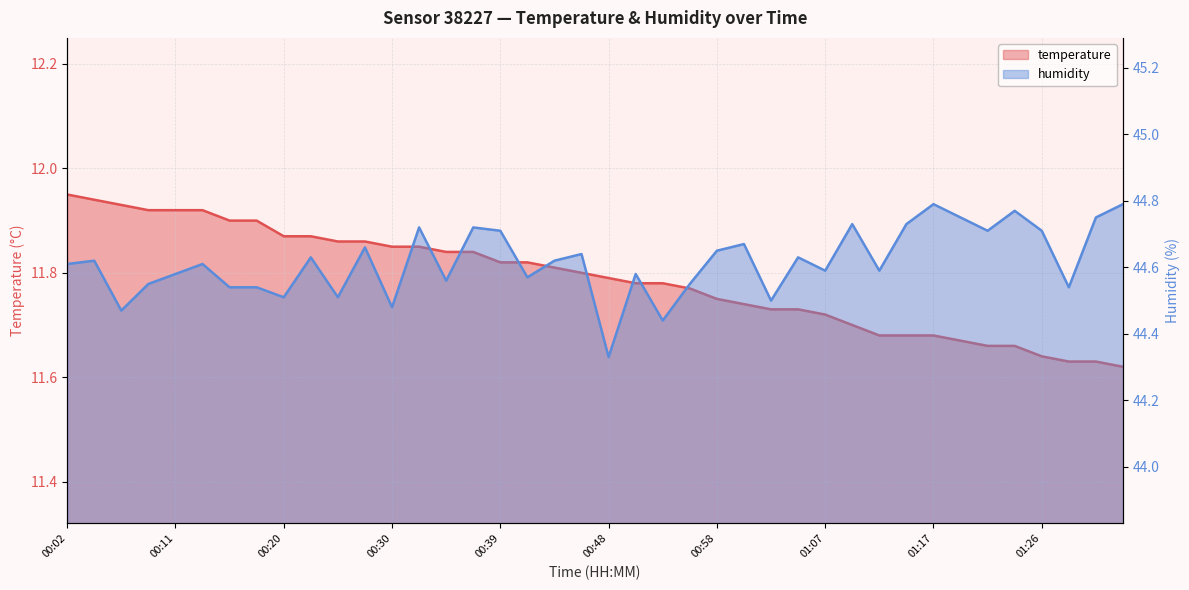

List the series in order of their peak value, highest first.

humidity, temperature